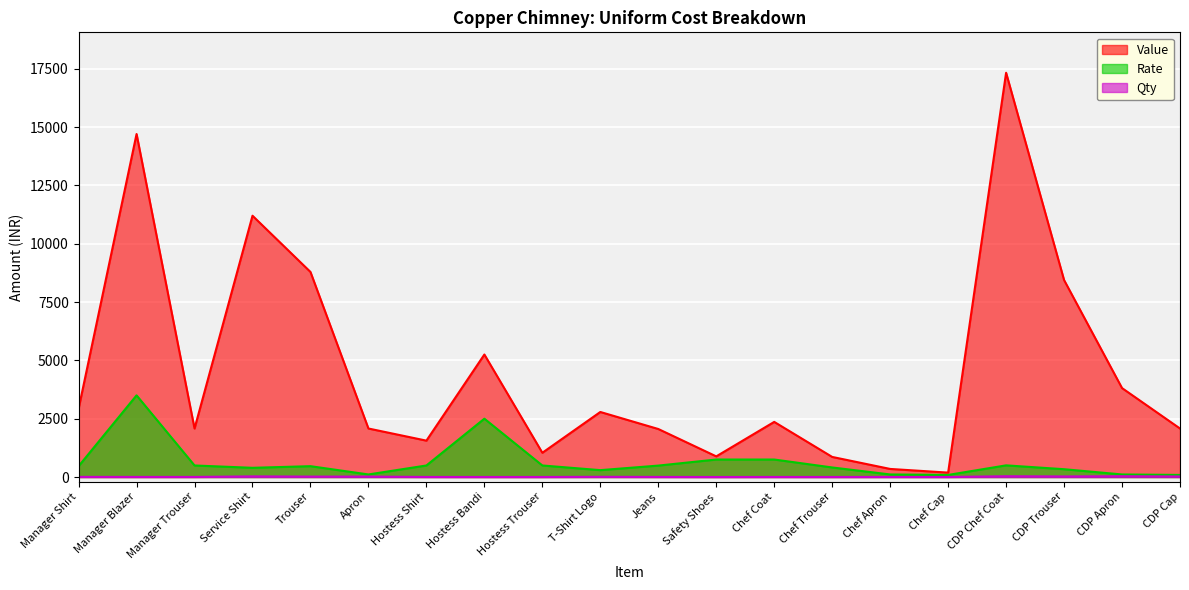

Reading left to right, transcribe all the data shown in this chart.

Value: 2929.5	14700.0	2079.0	11198.2	8788.5	2079.0	1559.2	5250.0	1039.5	2787.8	2058.0	885.0	2362.5	861.0	346.5	189.0	17325.0	8442.0	3811.5	2079.0
Rate: 465.0	3500.0	495.0	395.0	465.0	110.0	495.0	2500.0	495.0	295.0	490.0	750.0	750.0	410.0	110.0	90.0	500.0	335.0	110.0	90.0
Qty: 6.0	4.0	4.0	27.0	18.0	18.0	3.0	2.0	2.0	9.0	4.0	1.0	3.0	2.0	3.0	2.0	33.0	24.0	33.0	22.0